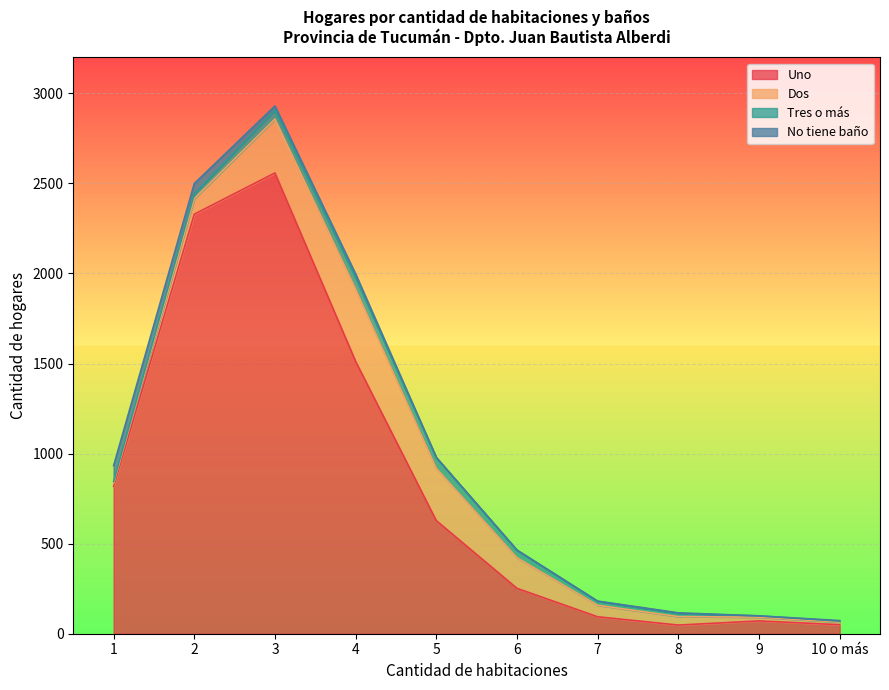

What is the maximum value shown in the chart?

2558